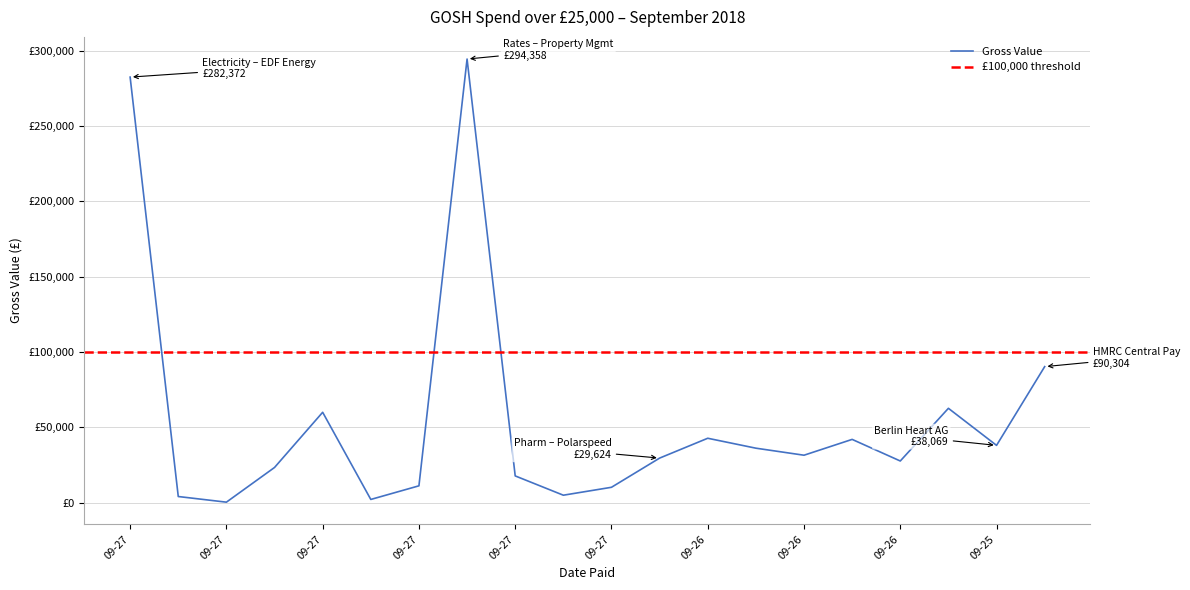

What is the average value?

55607.2